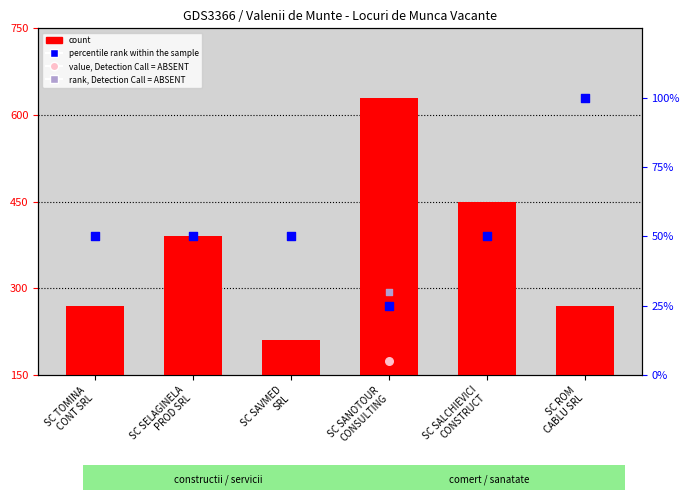

Which series reaches the maximum Y coordinate?

count